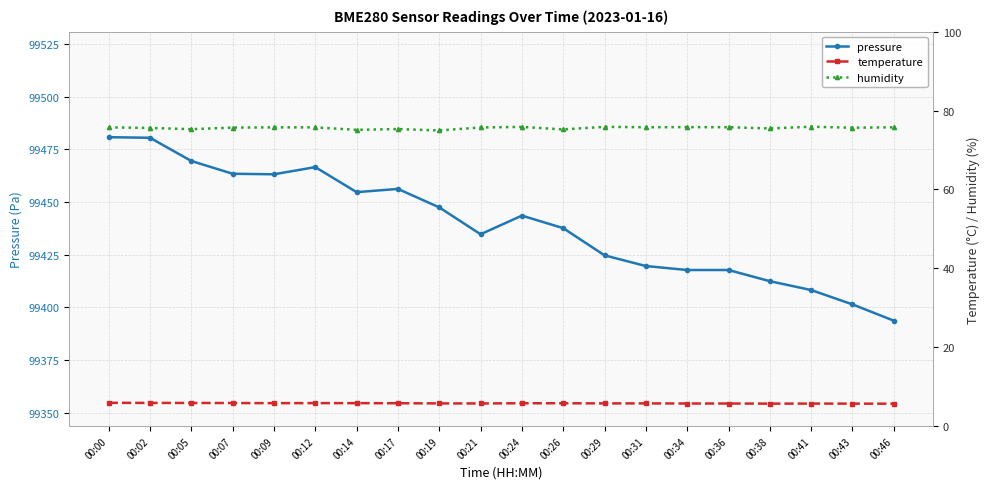

True or false: pressure has a value of 99437.6 at 00:26.

True